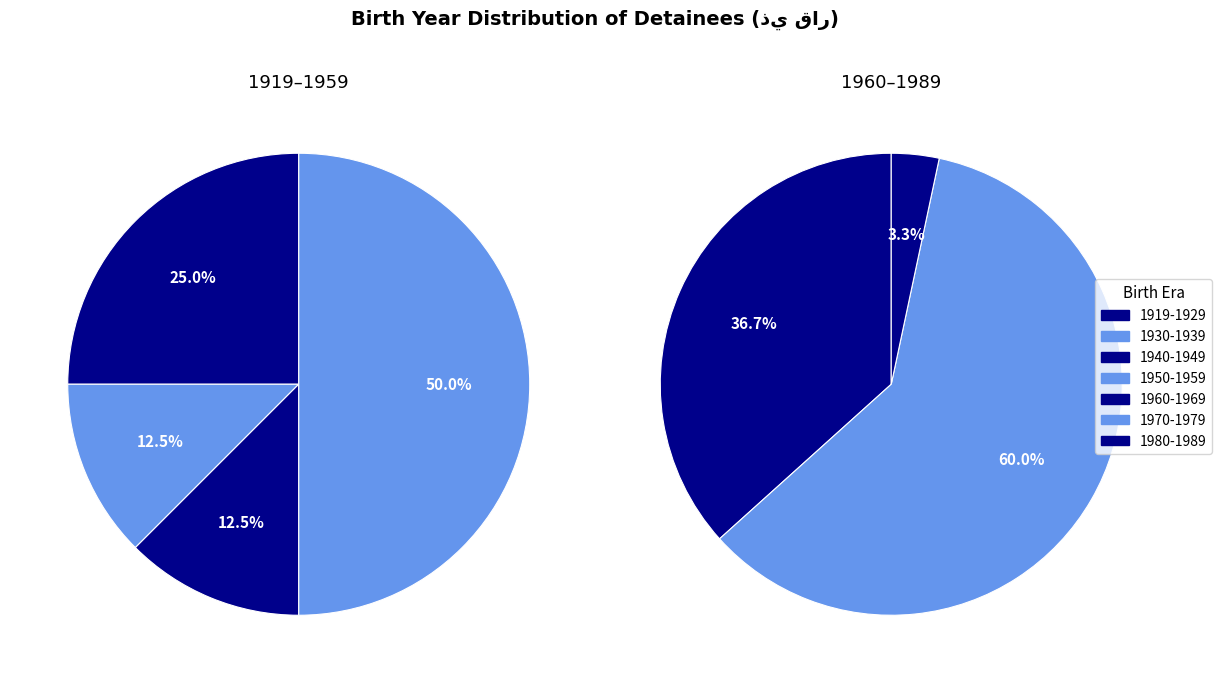

Is there any slice that represents more than half of the pie?

No